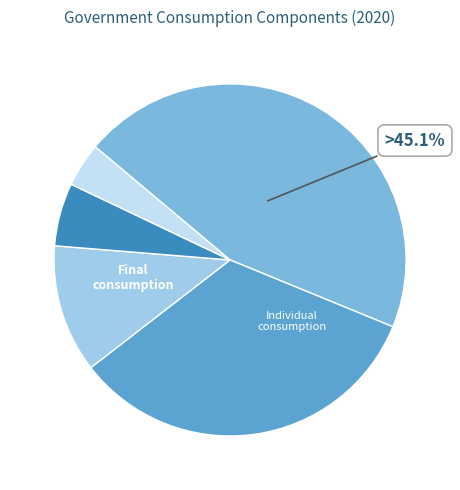

To the nearest percent, what is the difference between the largest and smallest slice percentages?

41%